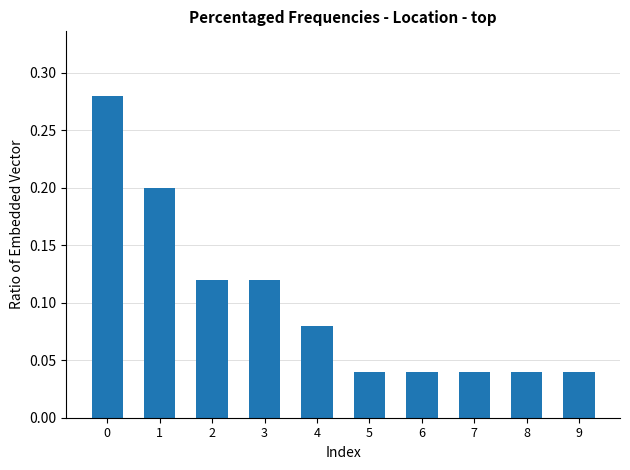

Between 4 and 3, which is larger?

3